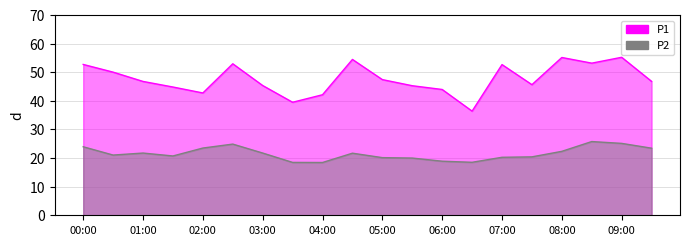

What is the difference between the maximum and minimum values in the P2 series?

7.3